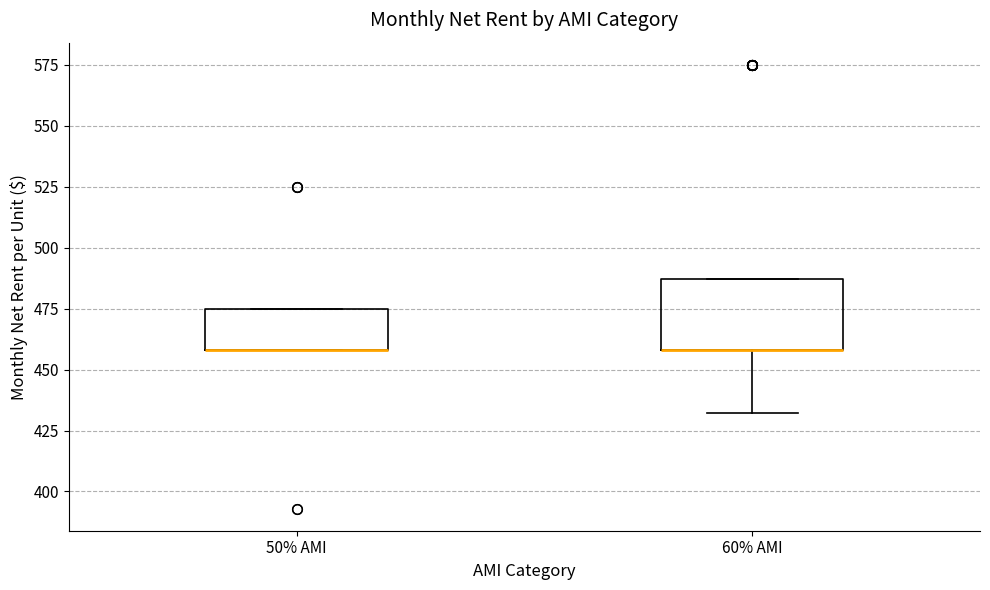

Where is the lower edge of the box for 50% AMI on the y-axis? The values are not printed on the chart, so give them approximately, as read against the axis.

460